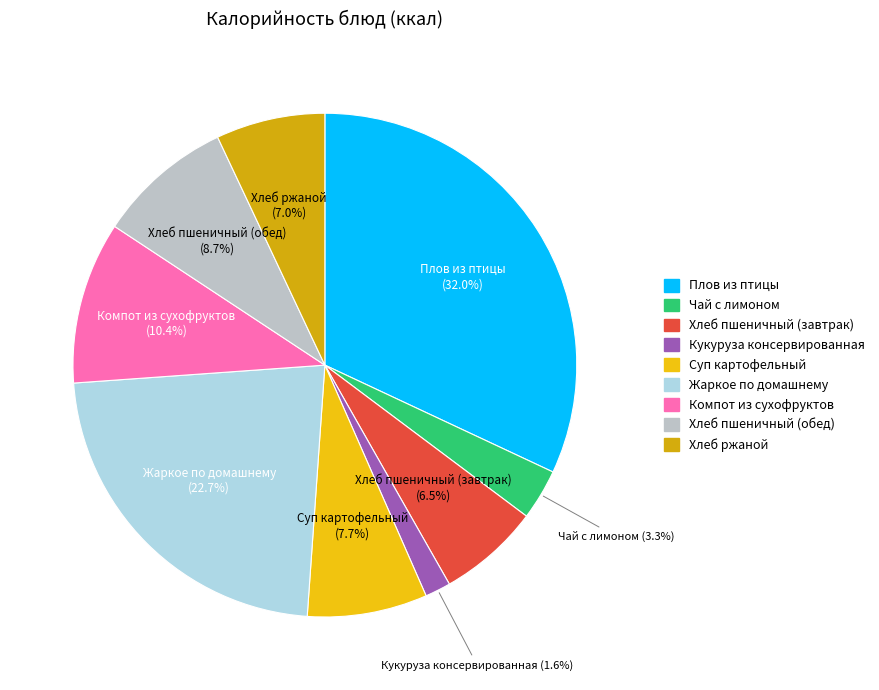

Which slice is the smallest?

Кукуруза консервированная